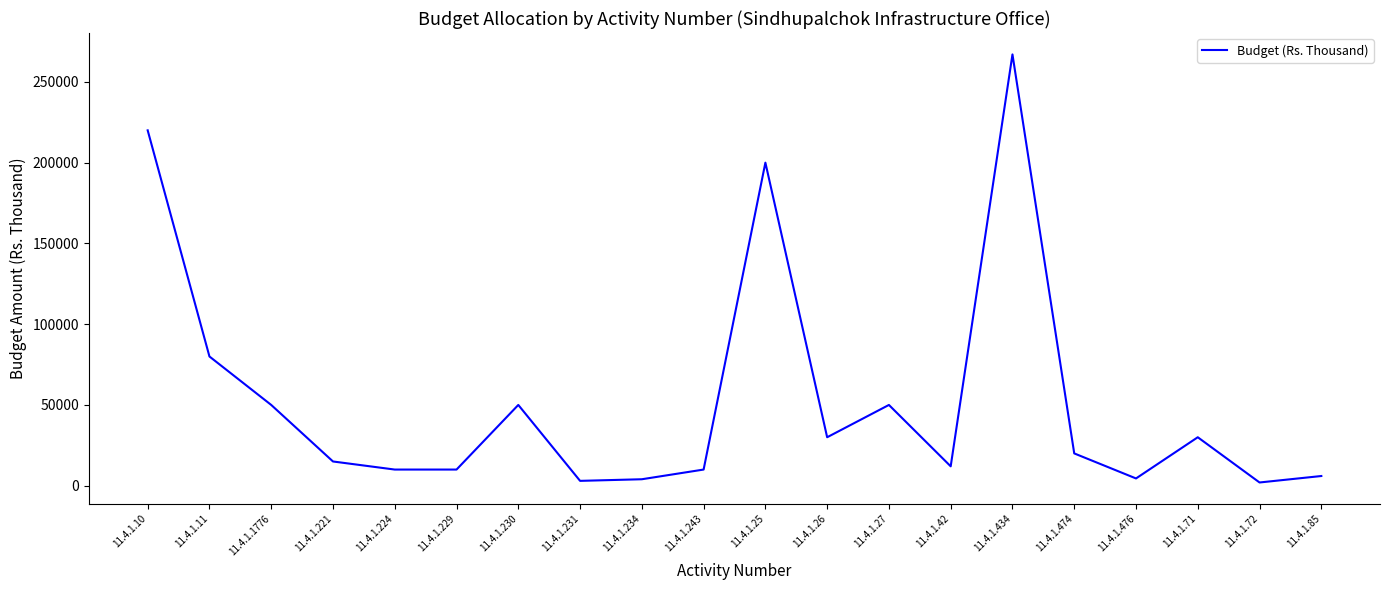

Read the value at 11.4.1.1776, to the nearest 10.

50000